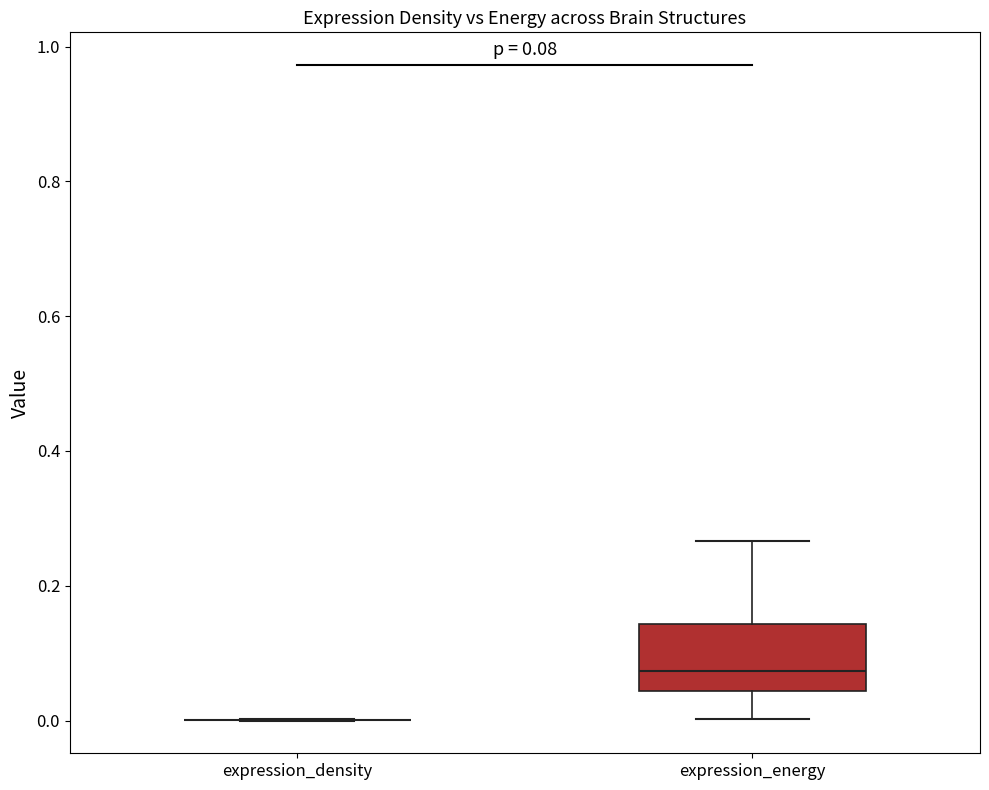

Comparing the boxes themselves (not the whiskers), which one is the tallest?

expression_energy